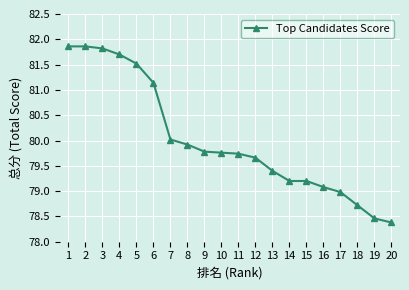

Reading left to right, list all the values displayed in this chart.

1=81.9	2=81.9	3=81.8	4=81.7	5=81.5	6=81.1	7=80.0	8=79.9	9=79.8	10=79.8	11=79.7	12=79.7	13=79.4	14=79.2	15=79.2	16=79.1	17=79.0	18=78.7	19=78.5	20=78.4